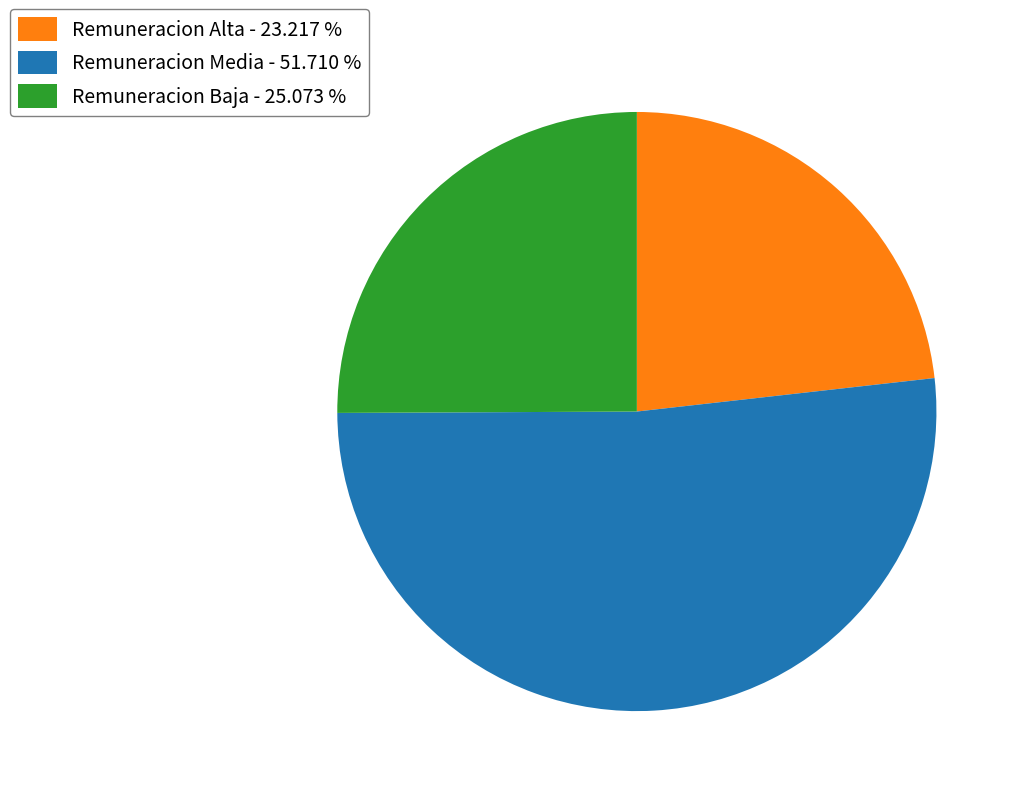

What is the ratio of the value at Remuneracion Media - 51.710 % to the value at Remuneracion Alta - 23.217 %?

2.2